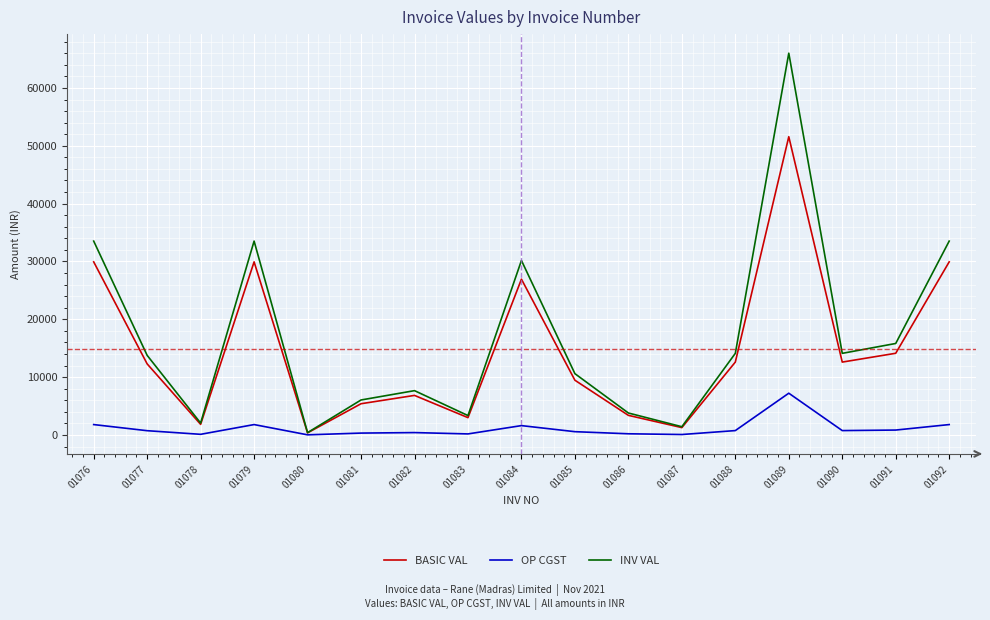

What is the greatest value displayed?

66012.2